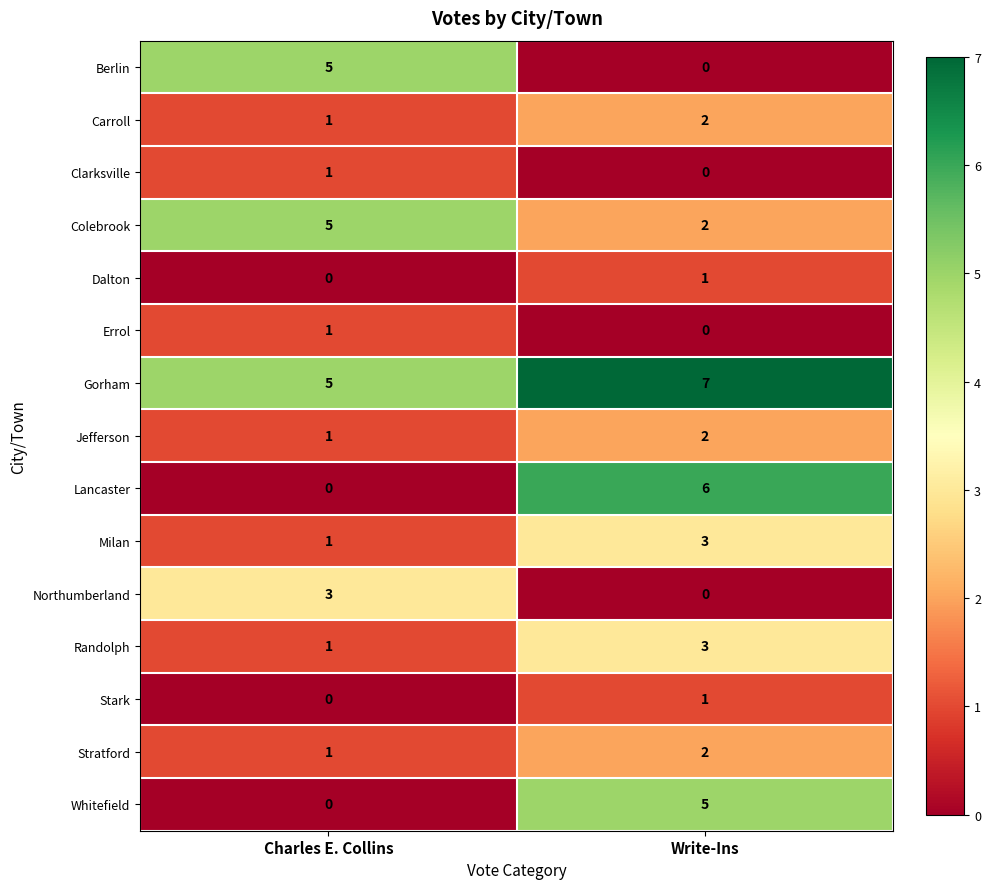

True or false: Gorham has a value of 5 at Charles E. Collins.

True